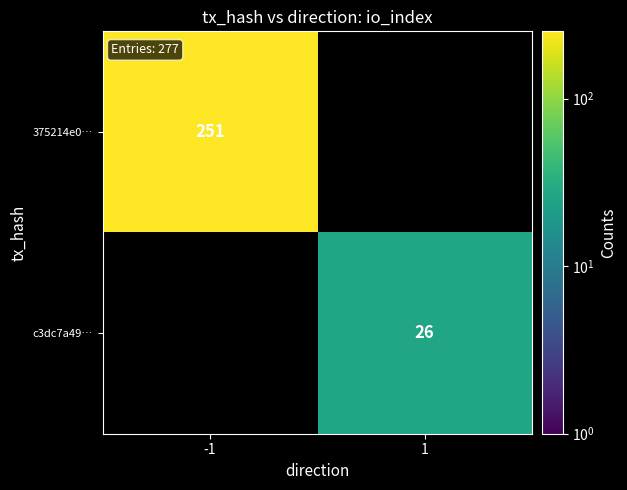

At how many categories does at least one series exceed 215?

1